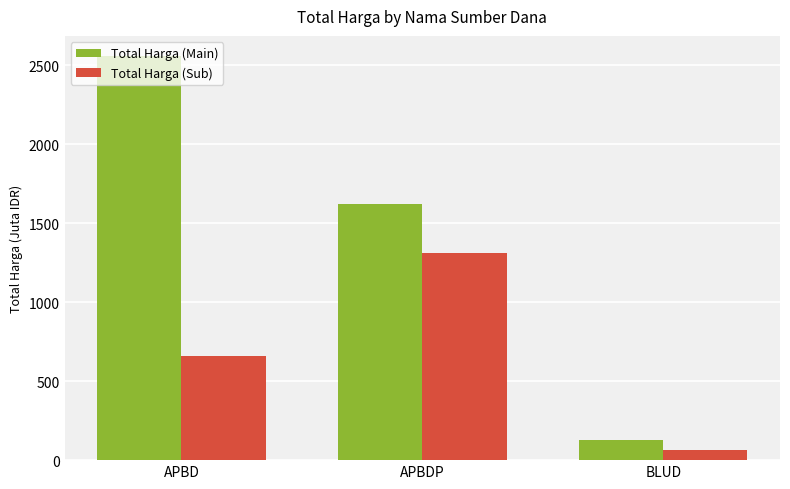

What is the approximate value of Total Harga (Sub) at APBDP?

1309.3